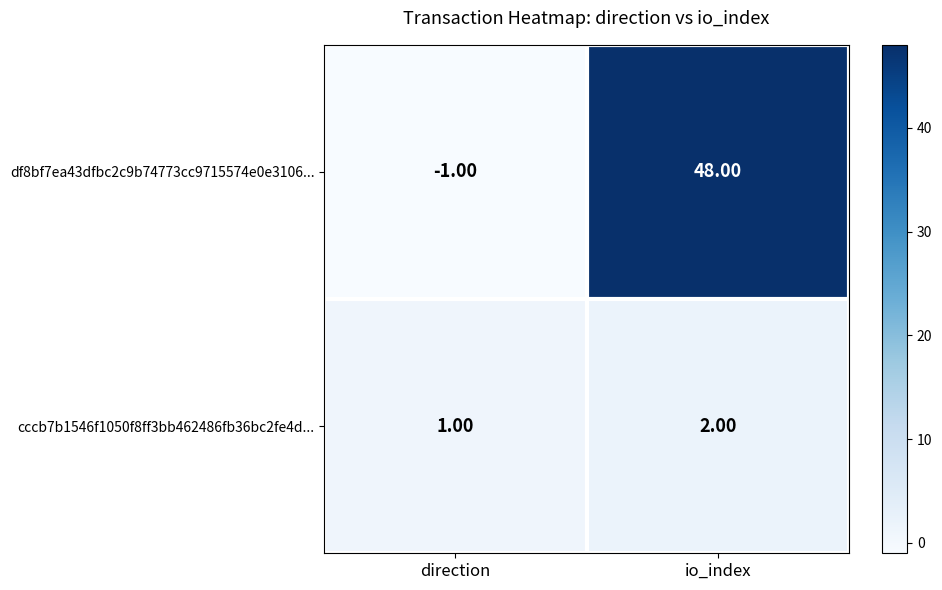

What is the total value across all series at io_index?

50